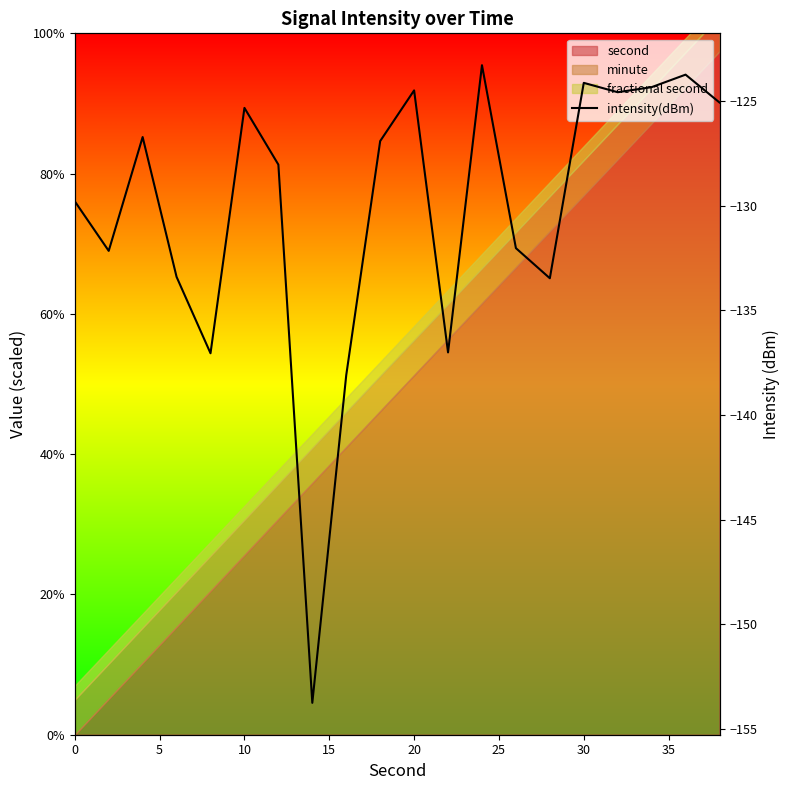

The value at 20 is -214.9. True or false?

False